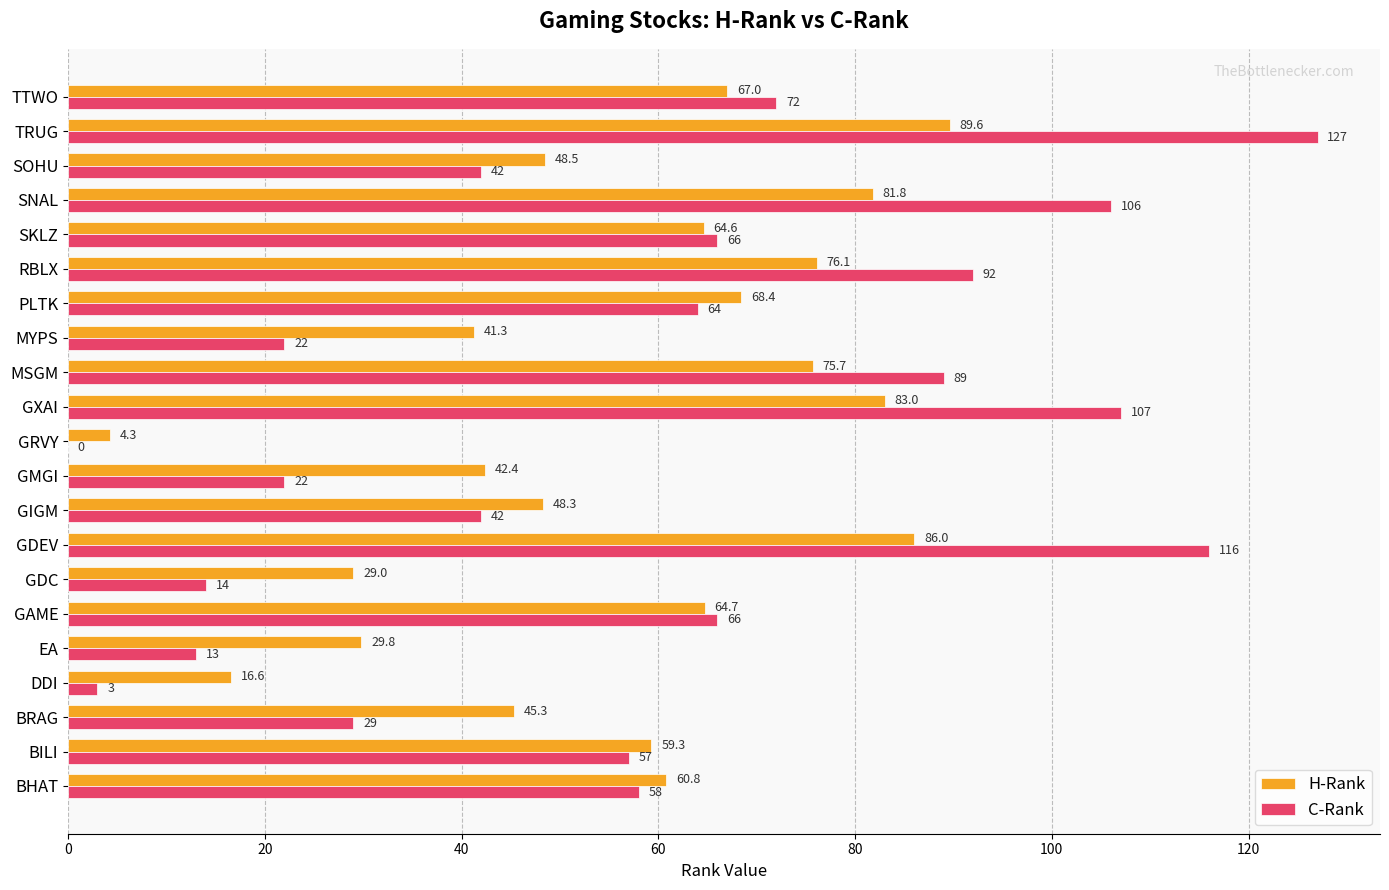

Is the value of H-Rank at GDEV greater than the value of C-Rank at EA?

Yes